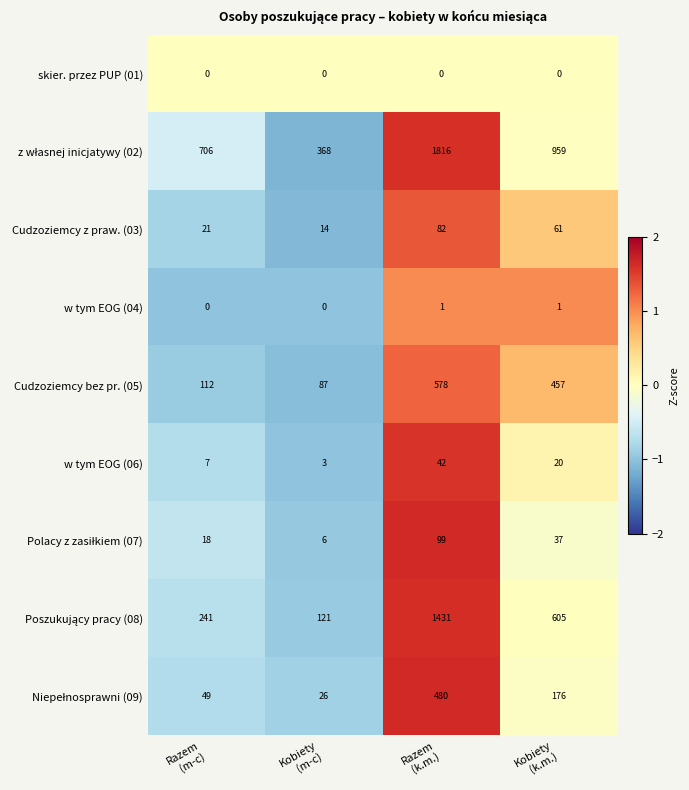

What is the sum of all Cudzoziemcy z praw. (03) values?

178